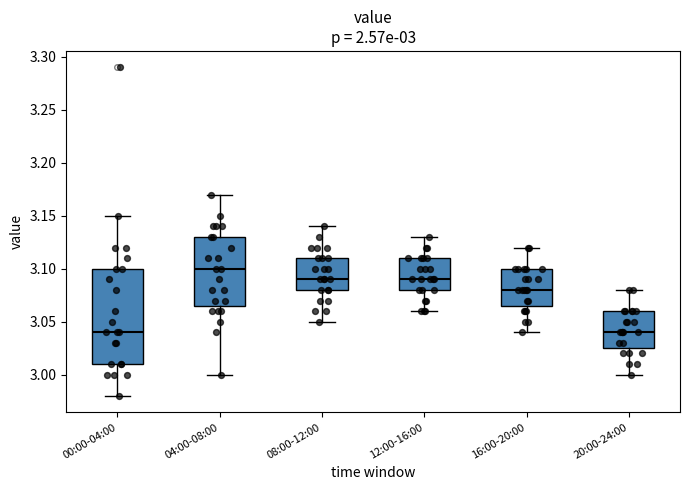

Which box is the tallest, from its lower edge to its upper edge?

00:00-04:00